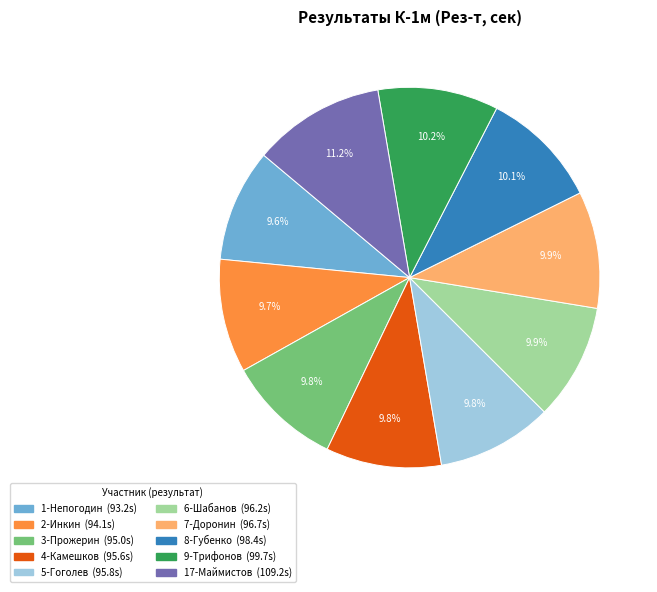

Does any single category account for the majority?

No